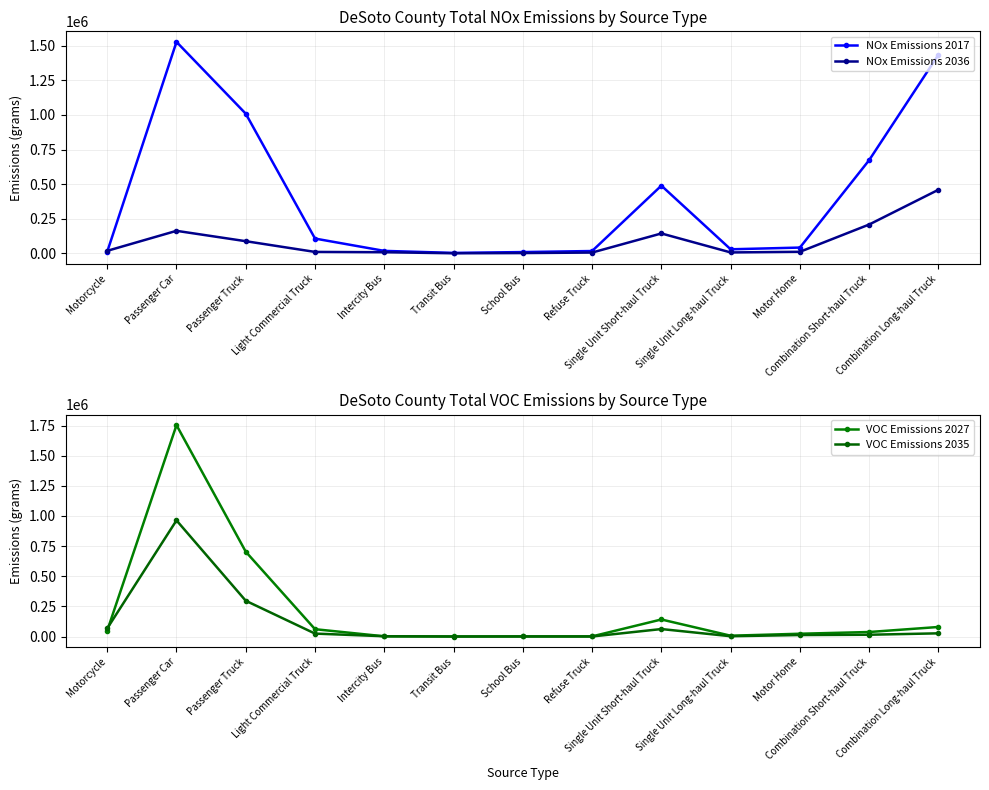

Which has a higher value, Refuse Truck or Intercity Bus?

Intercity Bus